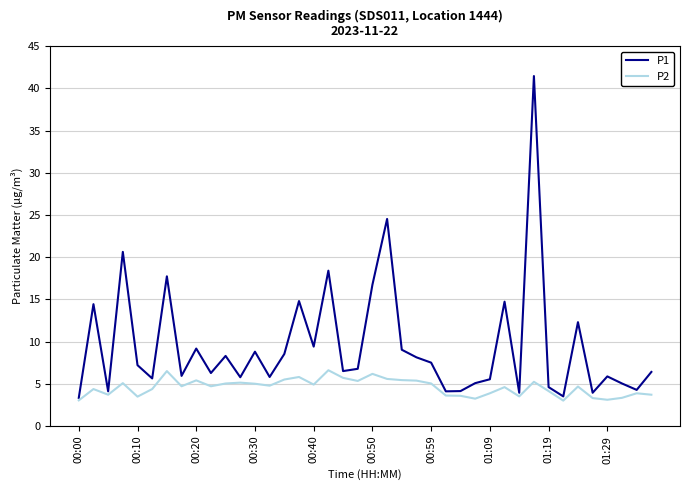

At how many categories does at least one series exceed 29?

1